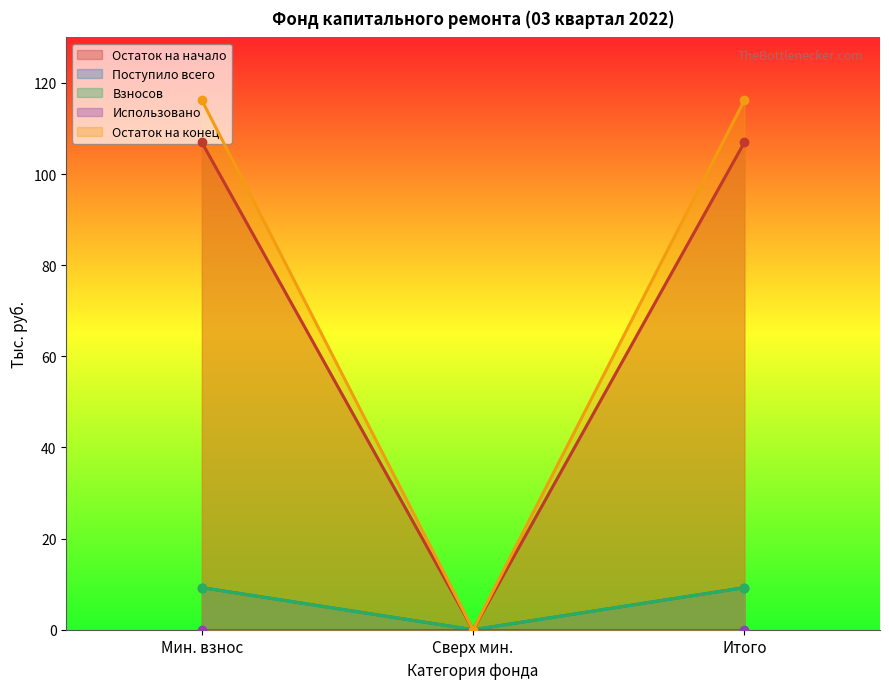

Where does the Поступило всего series first go above 9?

Мин. взнос